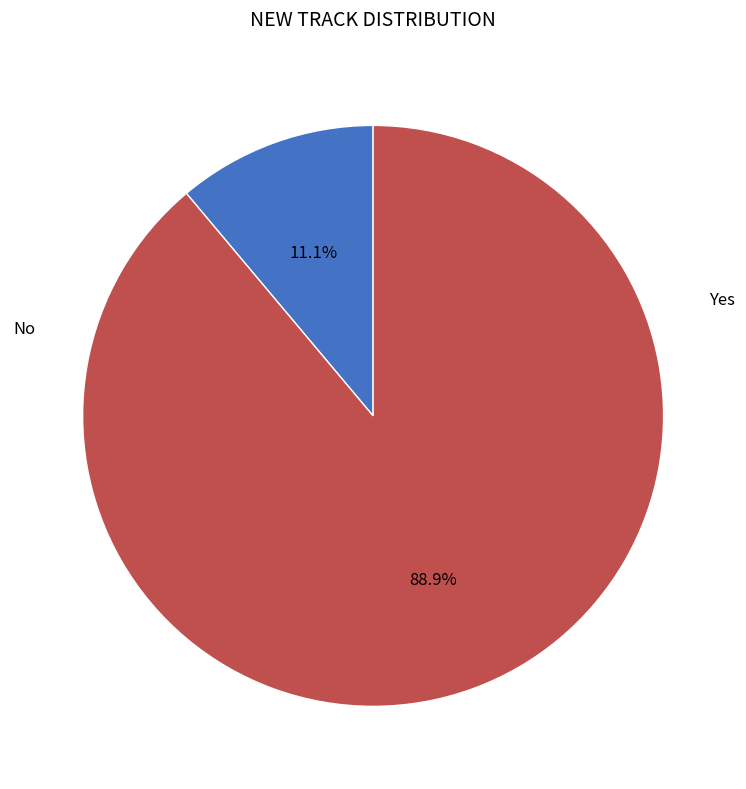

How many segments does this pie chart have?

2